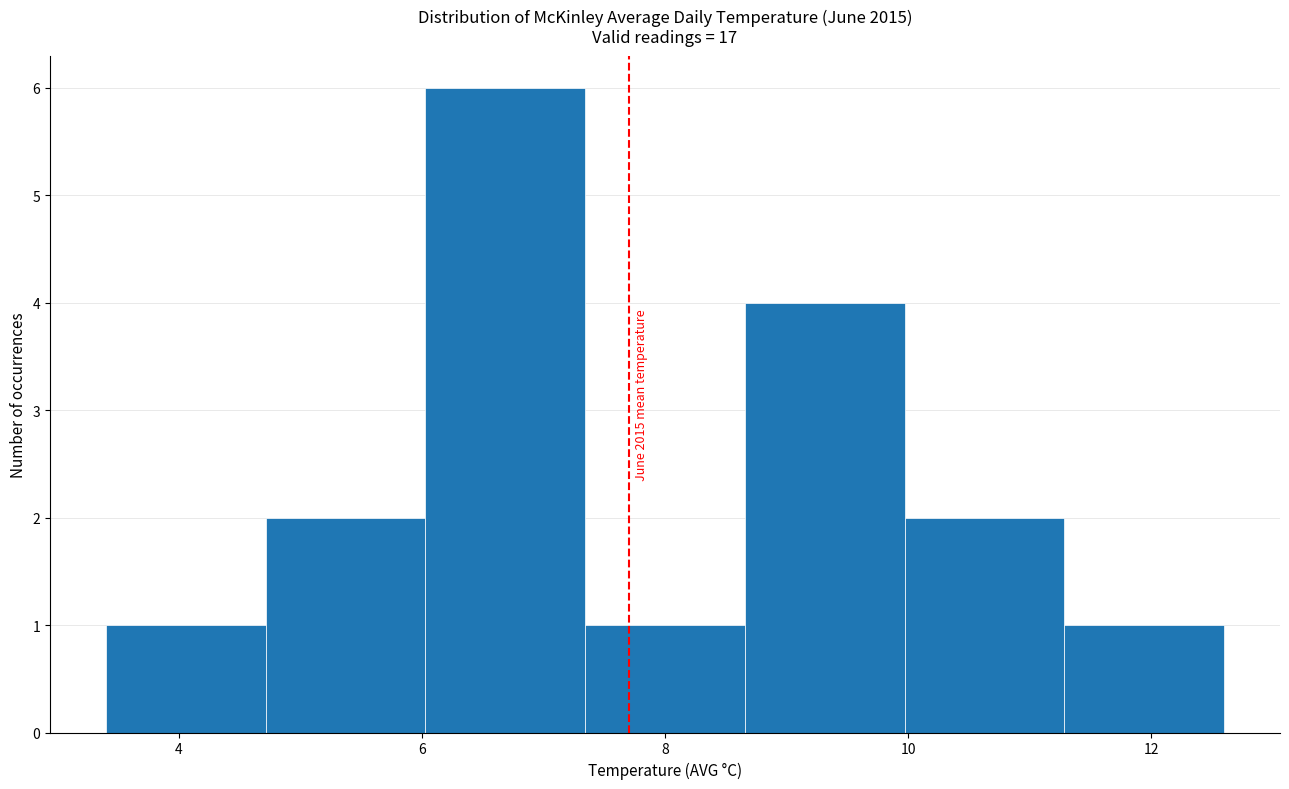

Which range on the x-axis has the tallest bar?

6.0 to 7.4